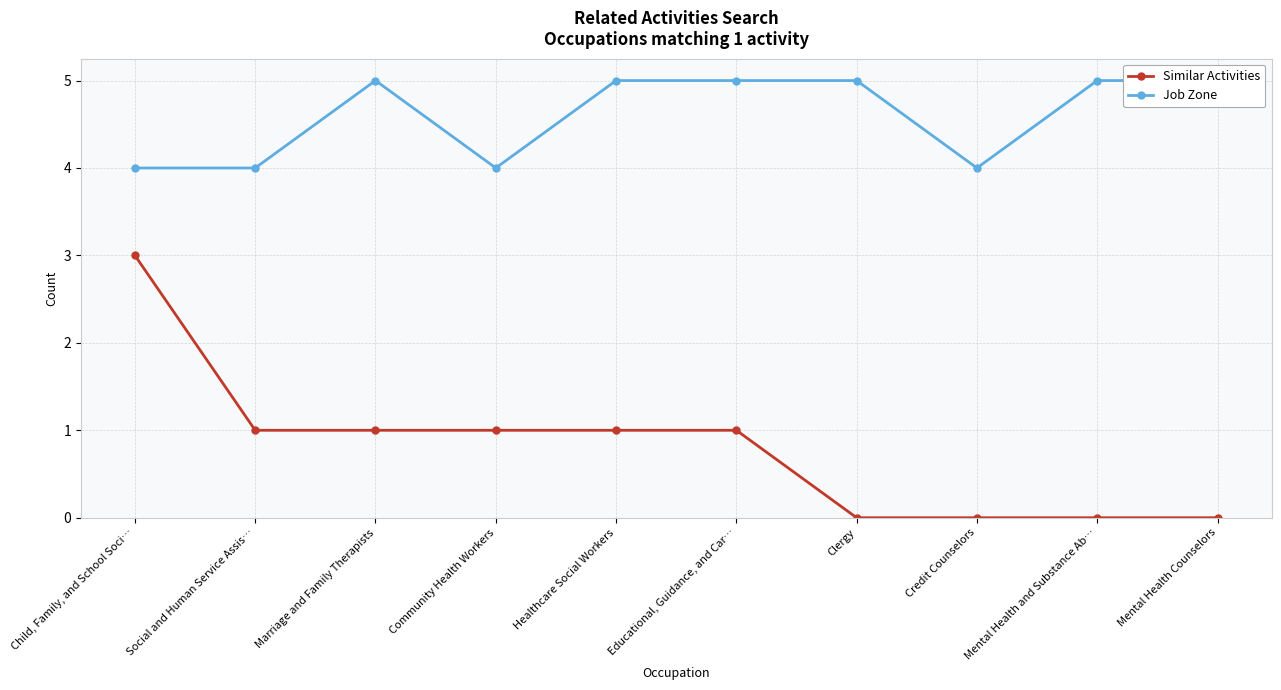

How many positive values does the Similar Activities series have?

6